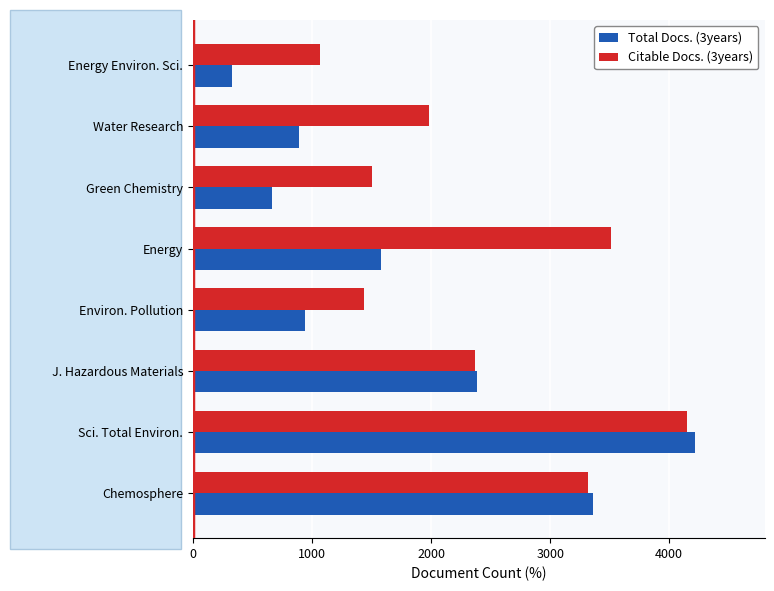

Count the number of categories in the chart.

8